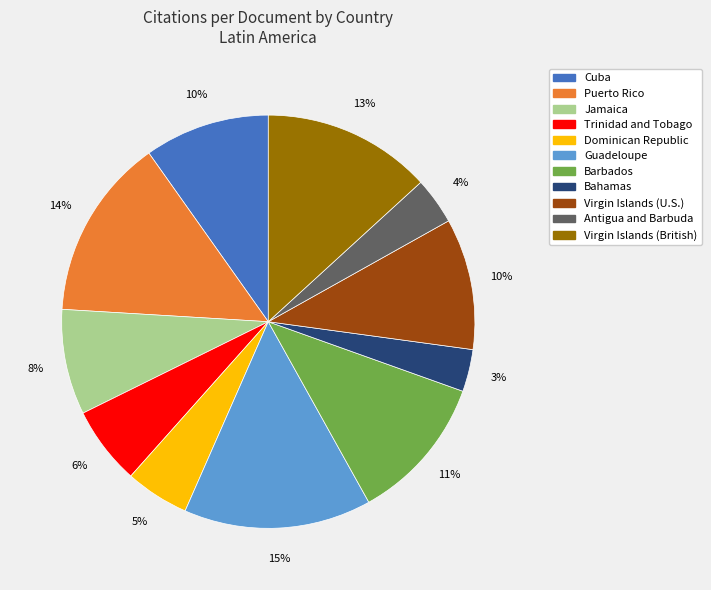

To the nearest percent, what is the average slice percentage?

9%